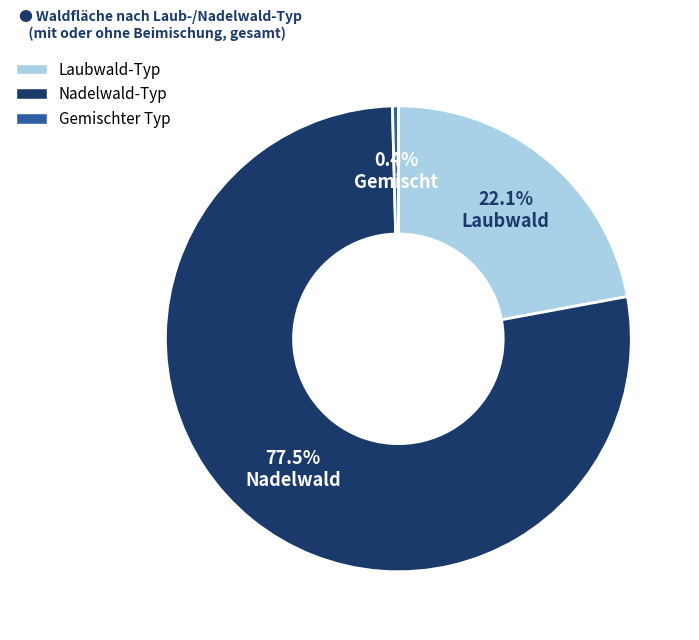

Does any single category account for the majority?

Yes